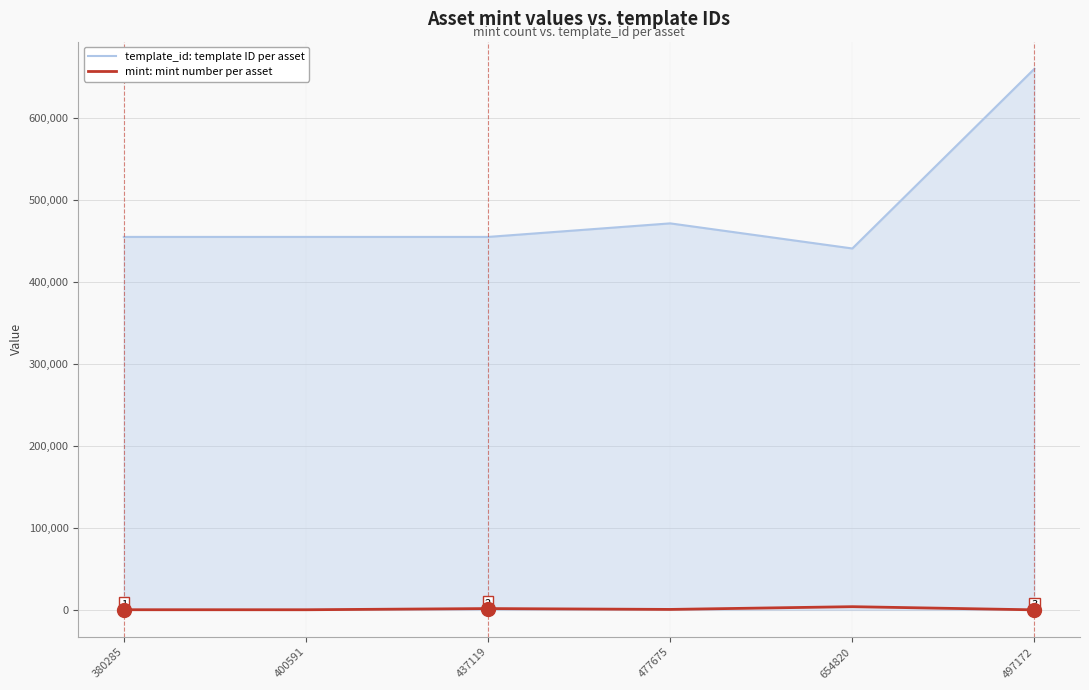

What is the difference between the maximum and minimum values in the mint: mint number per asset series?

3856